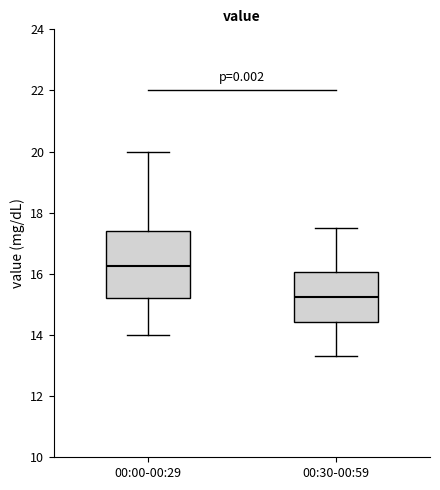

Reading left to right, read every box against the y-axis: the position of its median line, the range the box covers, and the ends of its whiskers. The values are not printed on the chart, so give them approximately, as read against the axis.

00:00-00:29: median 16.2, box 15.2 to 17.4, whiskers 14.0 to 20.0
00:30-00:59: median 15.2, box 14.4 to 16.0, whiskers 13.4 to 17.6